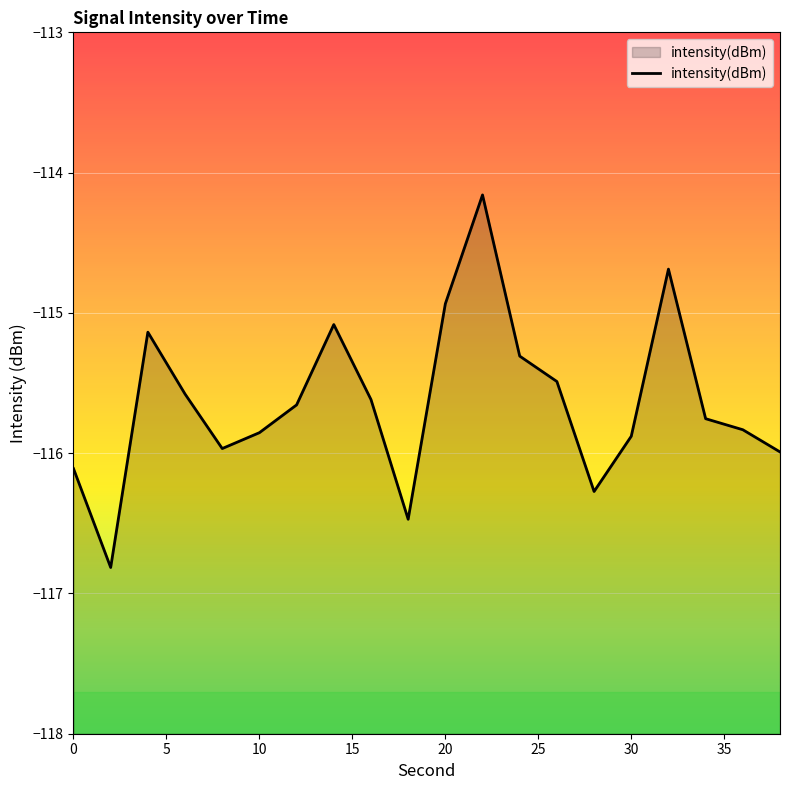

True or false: the data shows -46.1 at 30.

False